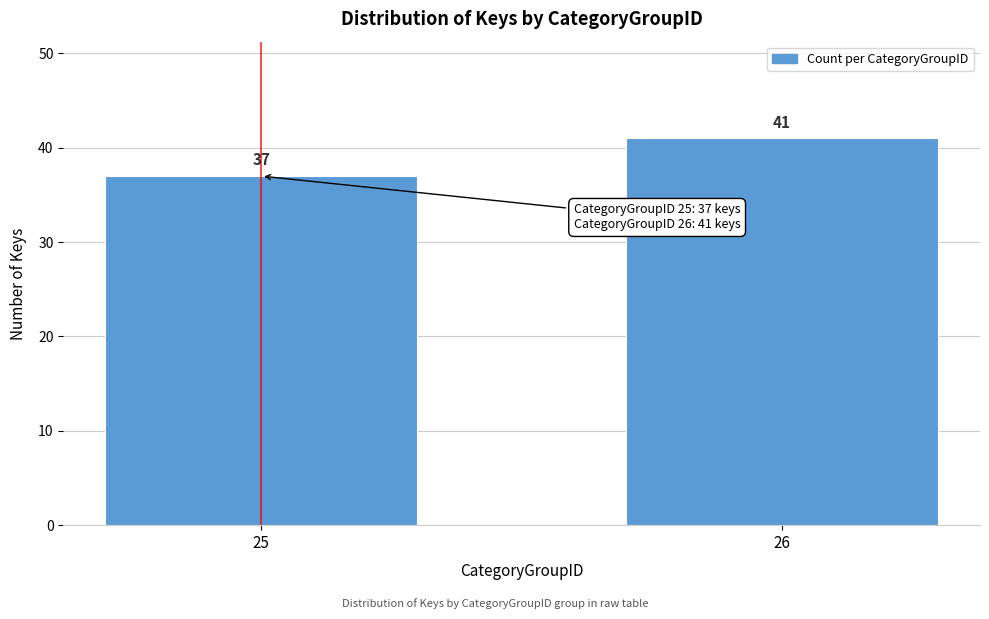

Reading right to left, extract all data points from this chart.

26=41	25=37